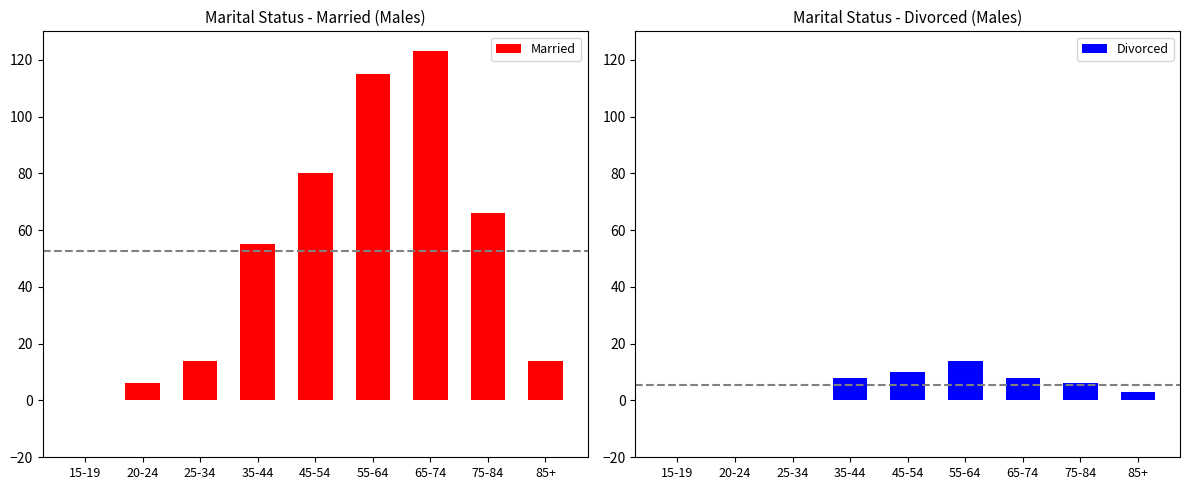

Which series has the largest total across all categories?

Married